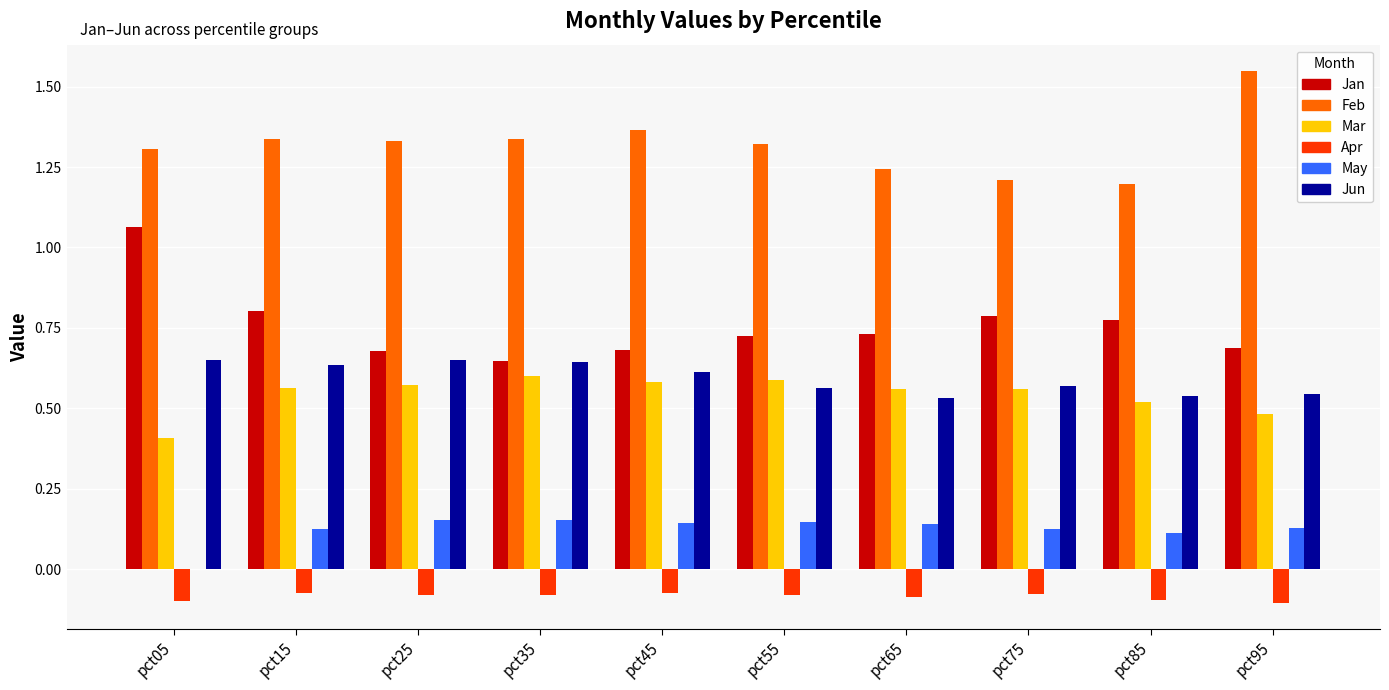

Is it true that Feb equals 1.3 at pct35?

True